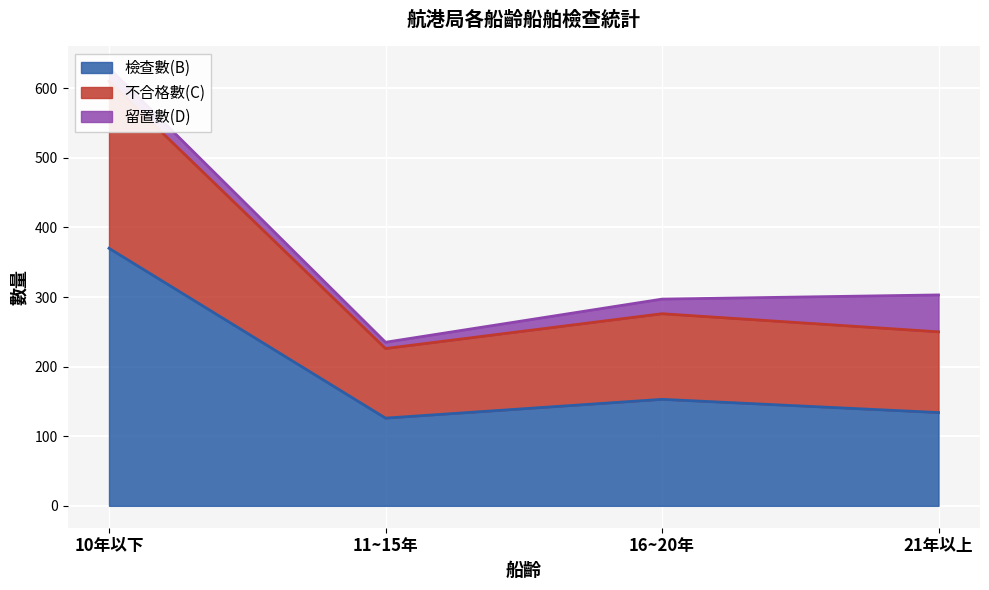

The 檢查數(B) series shows 270 at 16~20年. True or false?

False